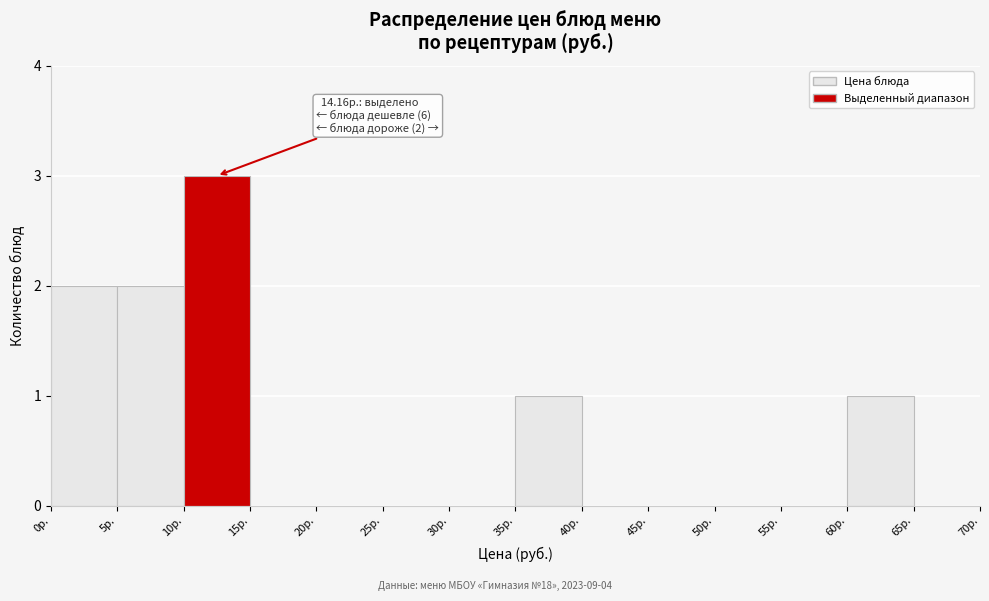

Which range on the x-axis has the tallest bar?

10 to 15